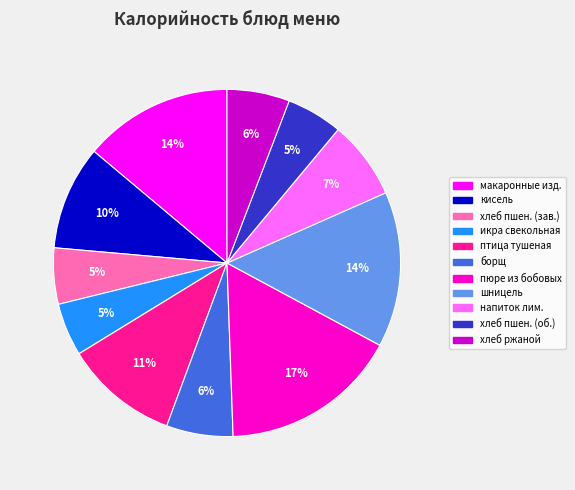

Is there any slice that represents more than half of the pie?

No